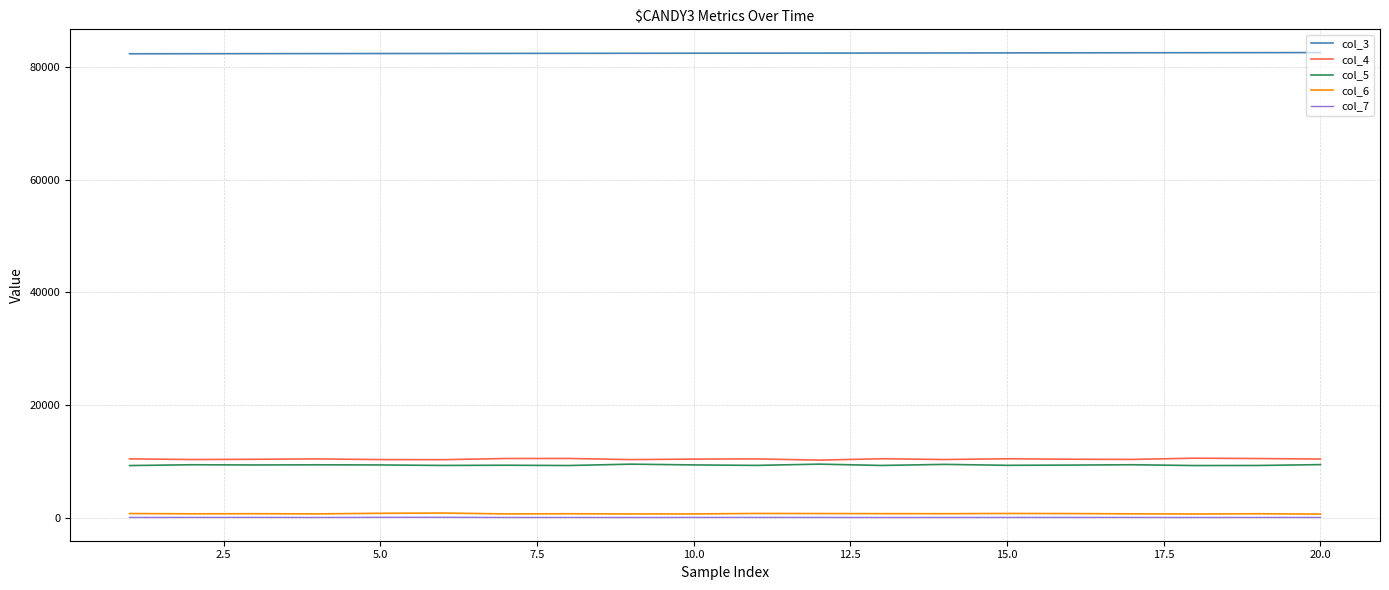

Which series has the largest total across all categories?

col_3